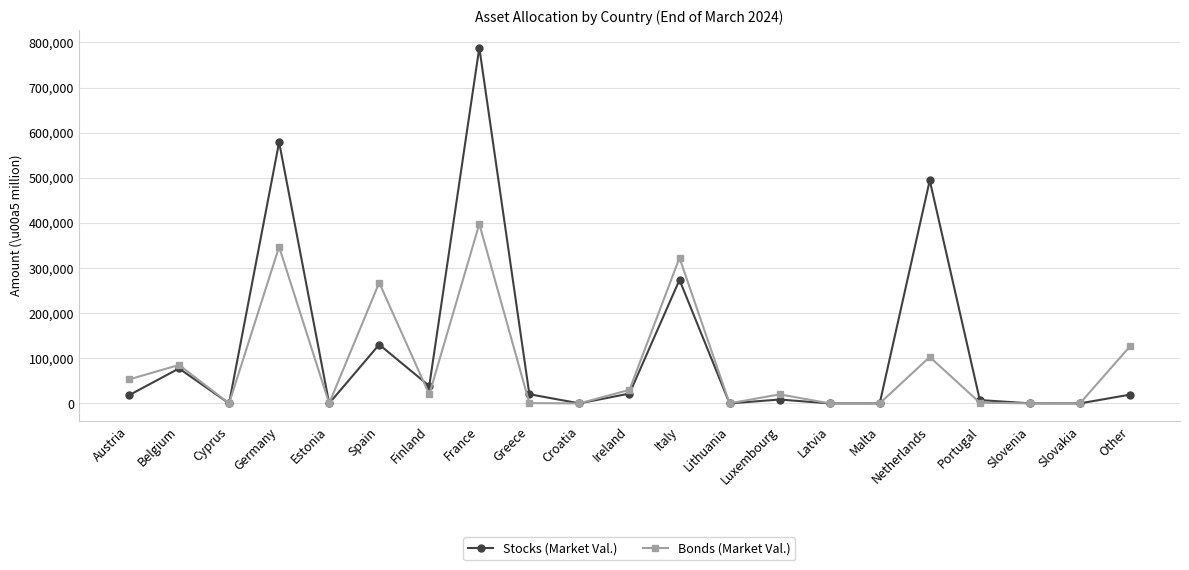

What is the label of the 8th point from the left?

France